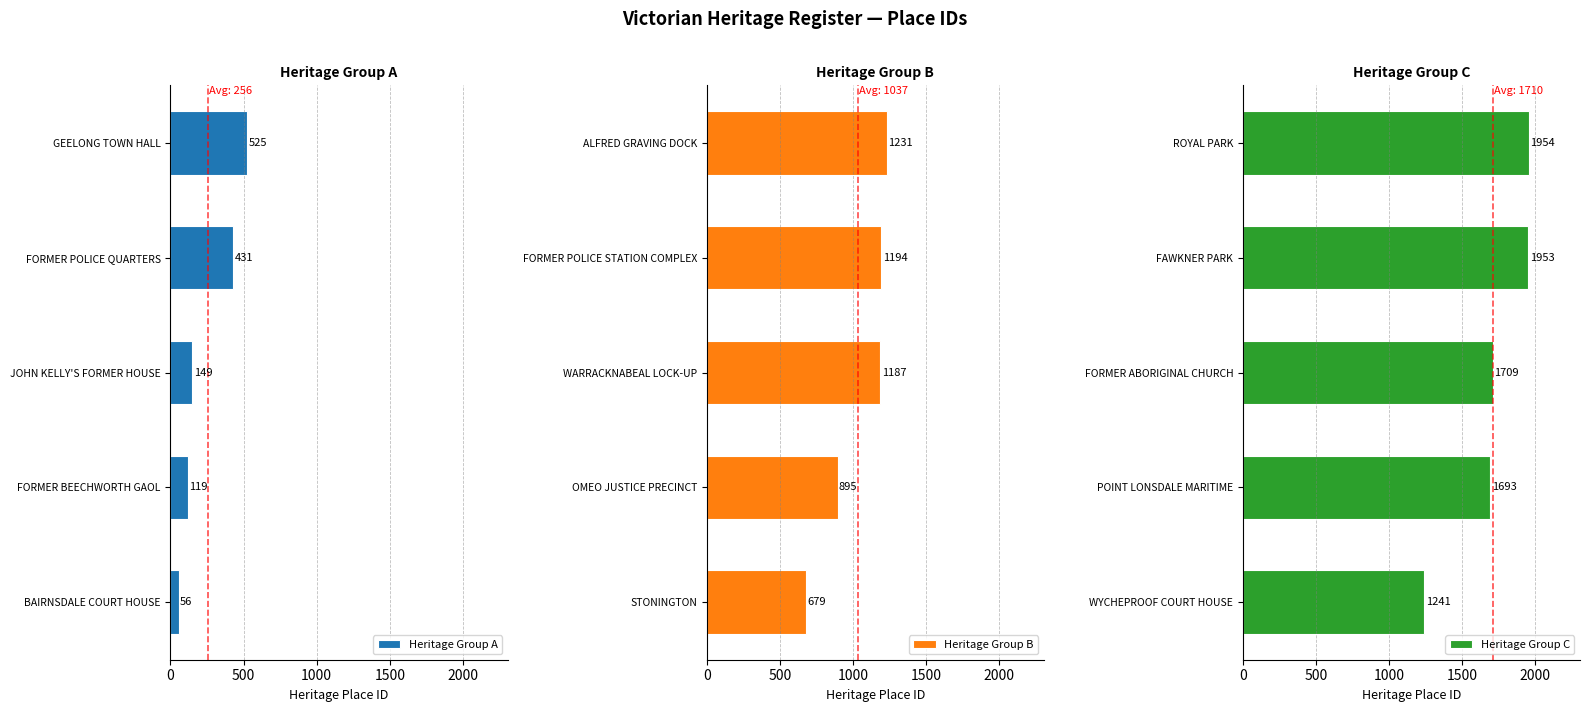

The value of Heritage Group B at STONINGTON is 153. True or false?

False